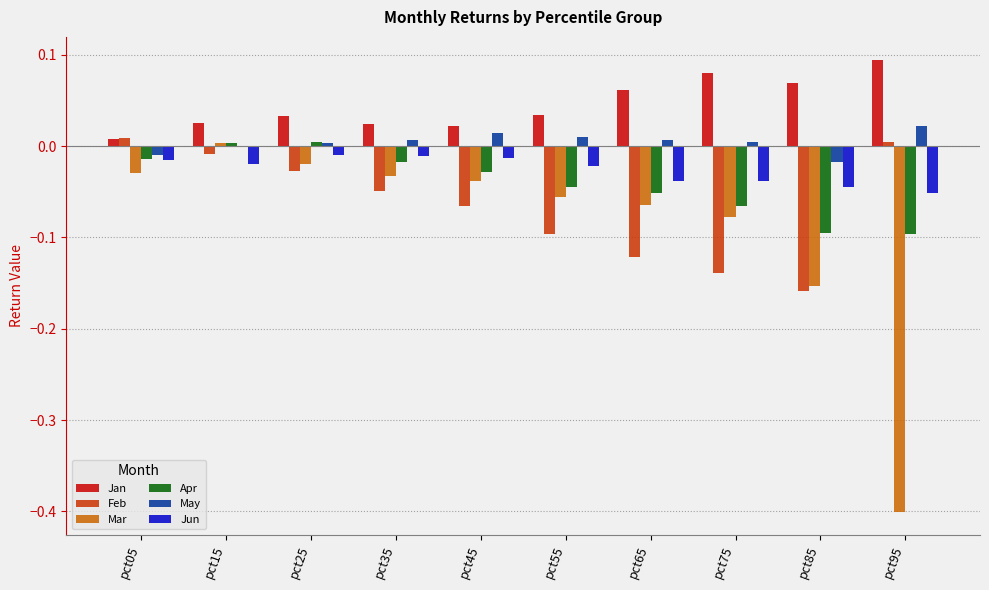

Which series changed the most between pct15 and pct95?

Mar